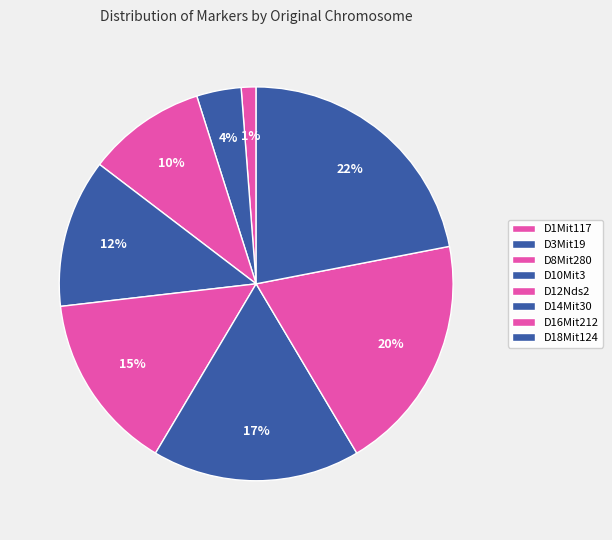

Count the number of slices in the pie.

8